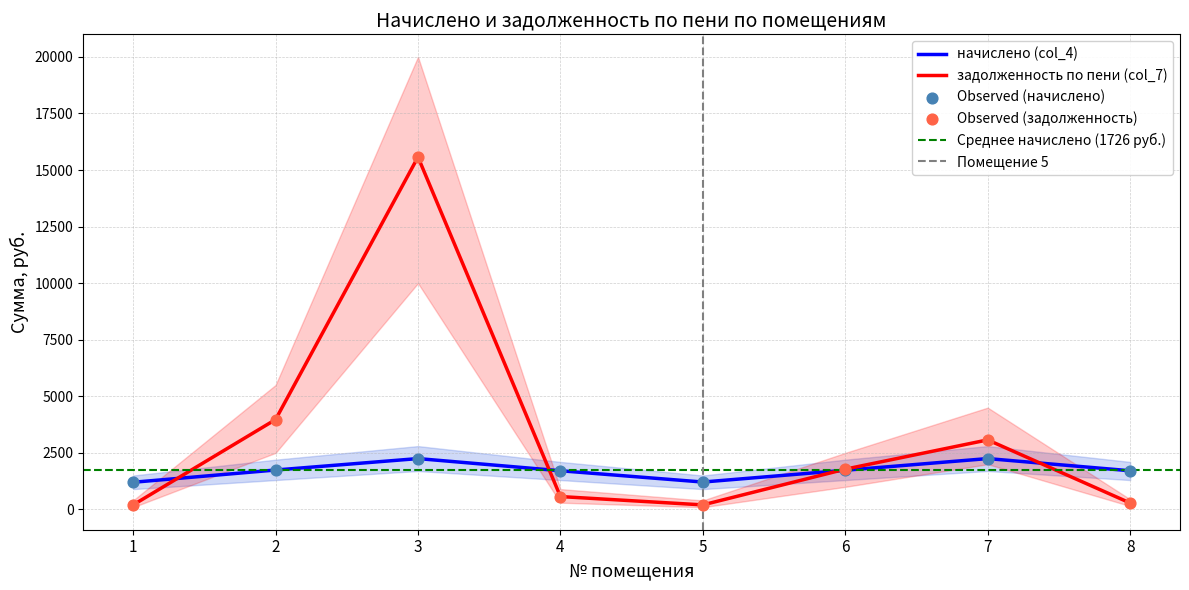

What is the total value across all series at 2?

5716.2